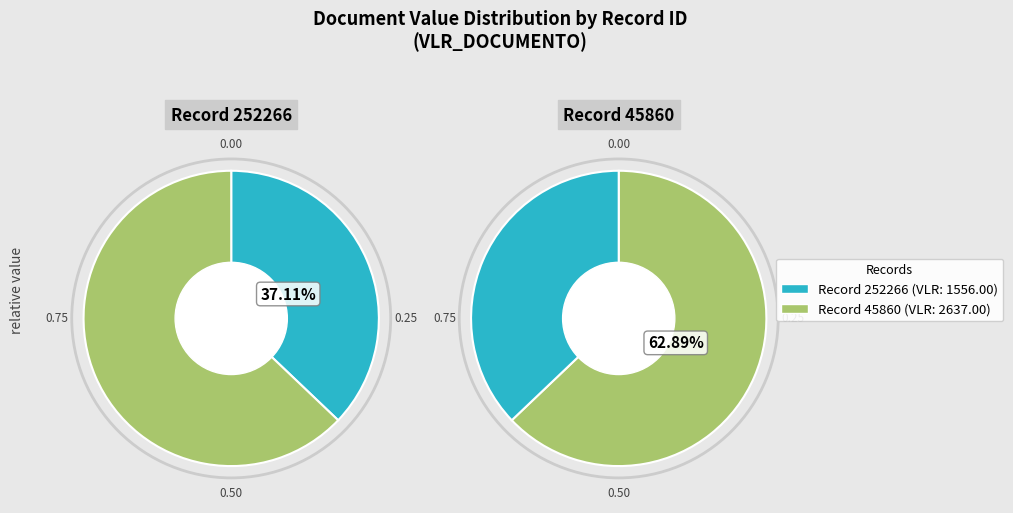

Count the number of slices in the pie.

2